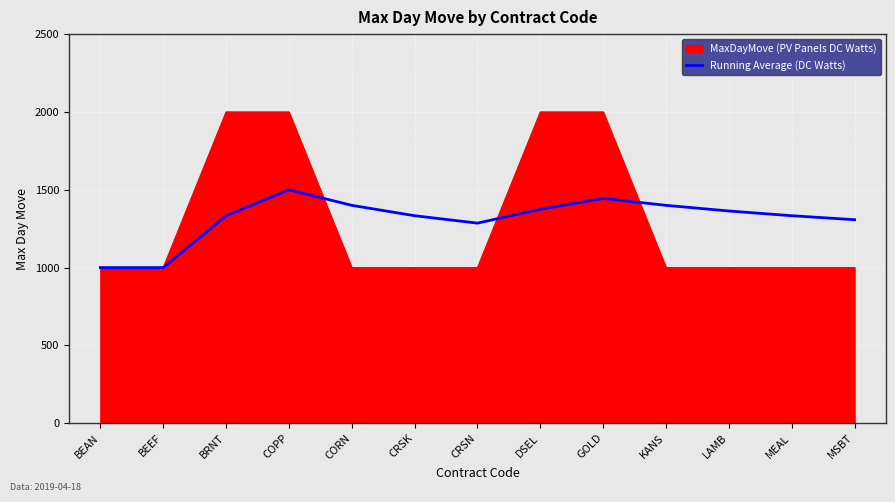

Which series has the widest spread of values?

MaxDayMove (PV Panels DC Watts)